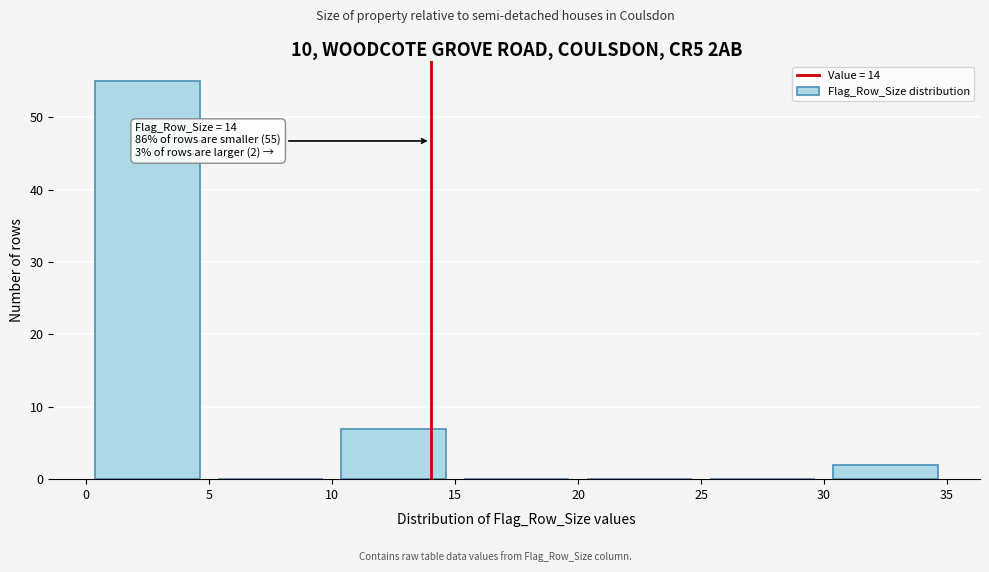

Which range on the x-axis has the tallest bar?

0 to 5